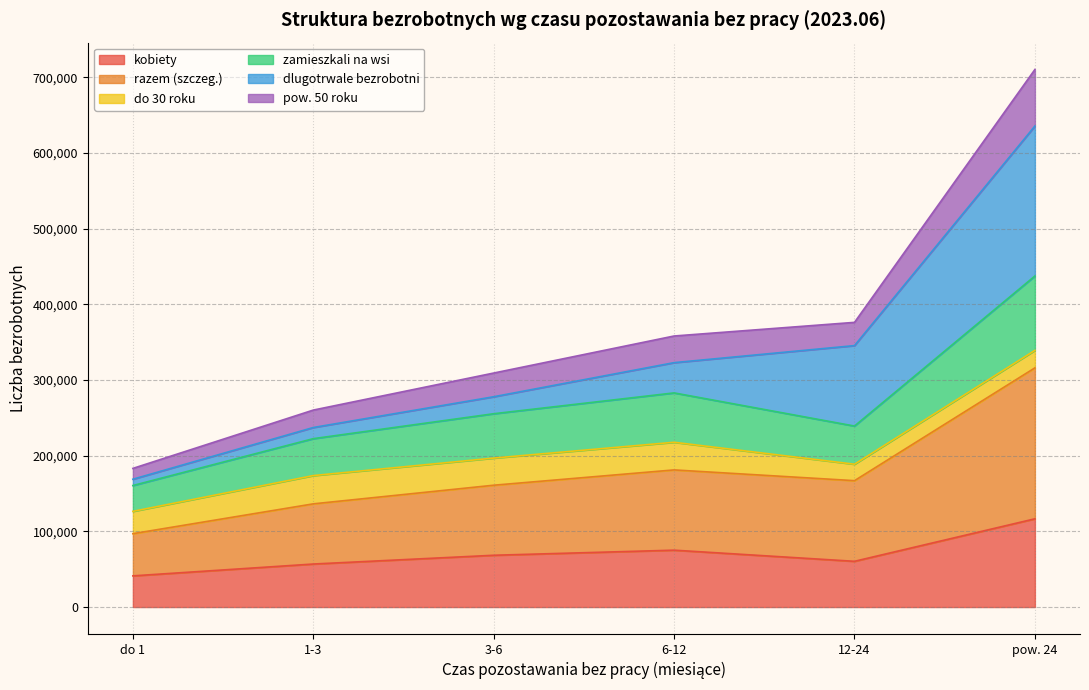

At which category is the sum across all series the highest?

pow. 24